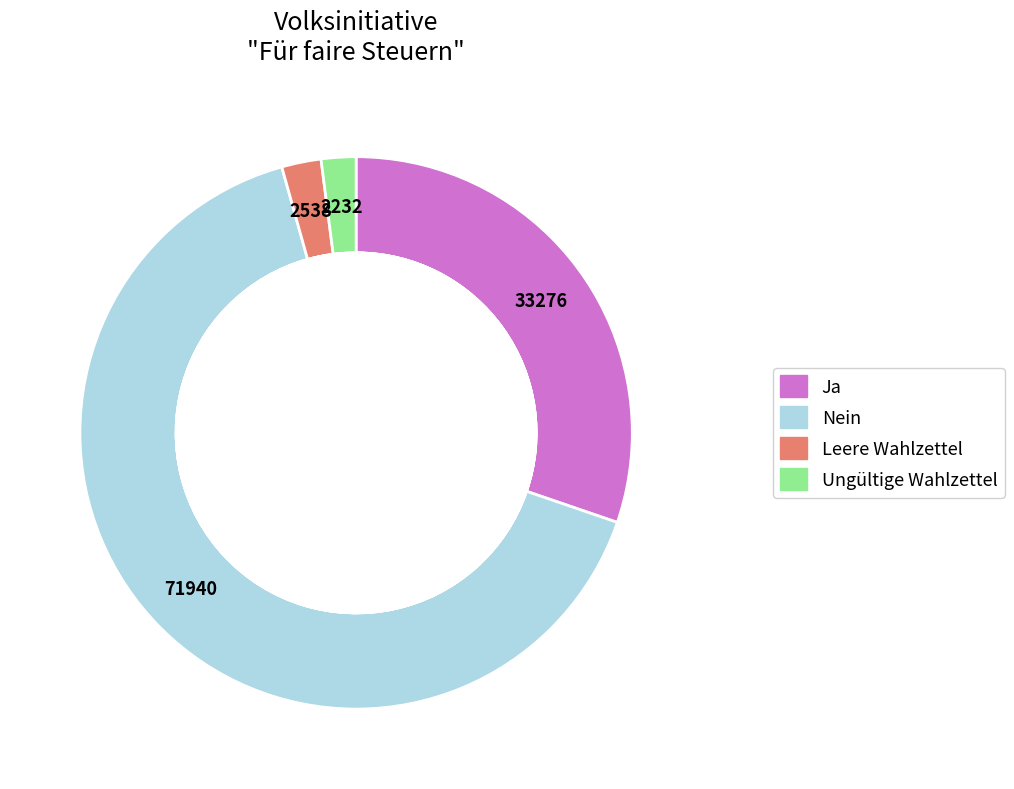

Is it true that Visp is 16% of the pie?

False